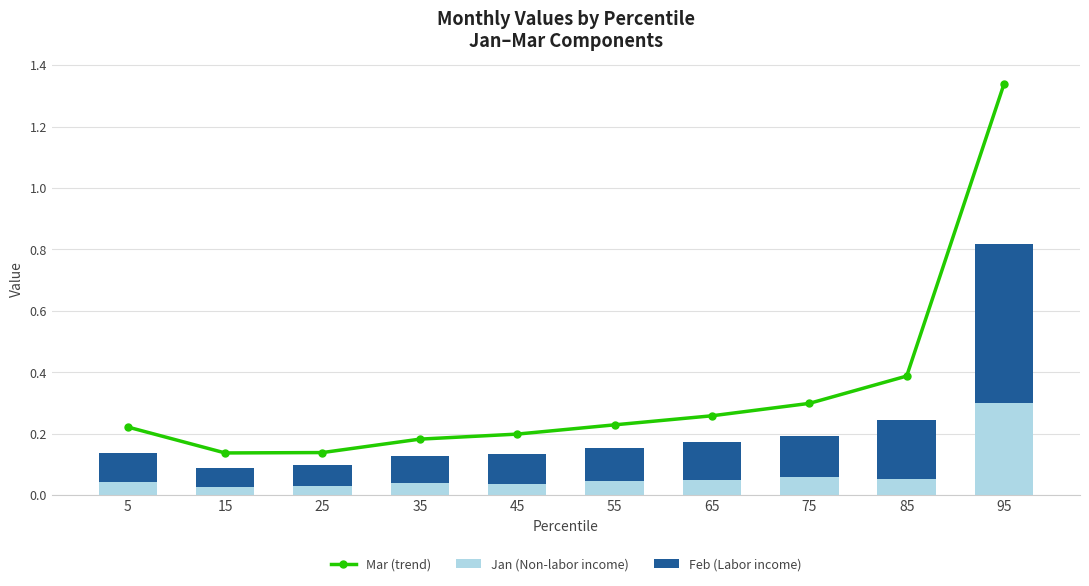

Is the value of Mar (trend) at 85 greater than the value of Feb (Labor income) at 85?

Yes